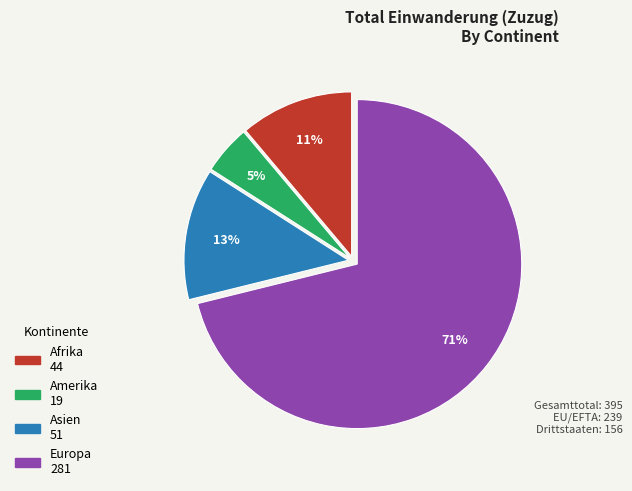

To the nearest percent, what is the average slice percentage?

25%